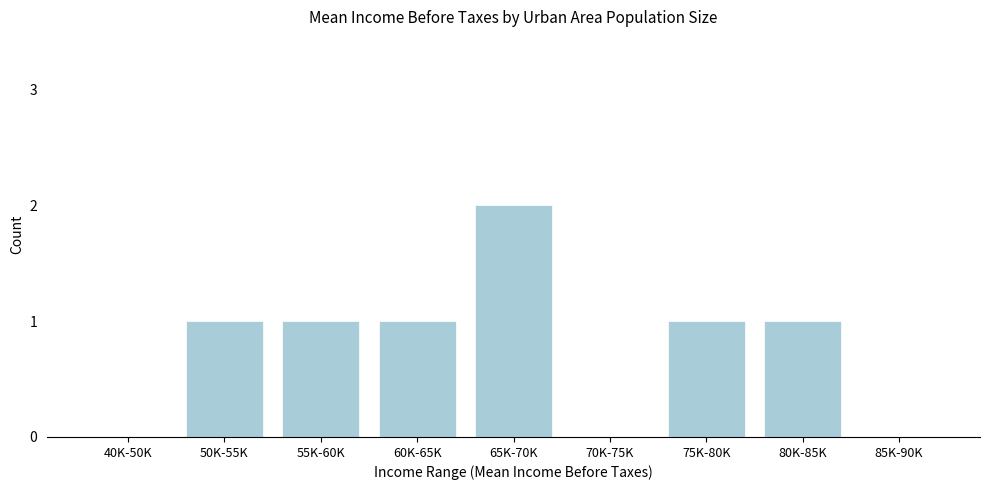

Reading right to left, list all the values displayed in this chart.

85K-90K=0	80K-85K=1	75K-80K=1	70K-75K=0	65K-70K=2	60K-65K=1	55K-60K=1	50K-55K=1	40K-50K=0